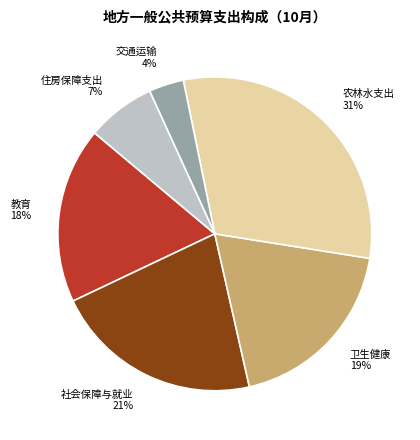

True or false: 教育 accounts for 10% of the total.

False